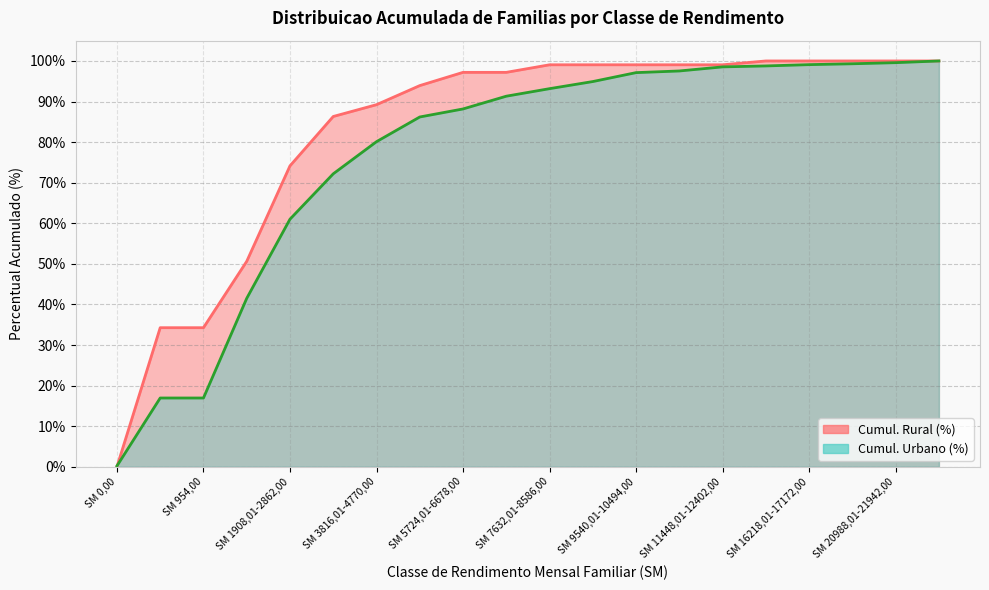

What is the total value across all series at SM 3816,01-4770,00?

169.3